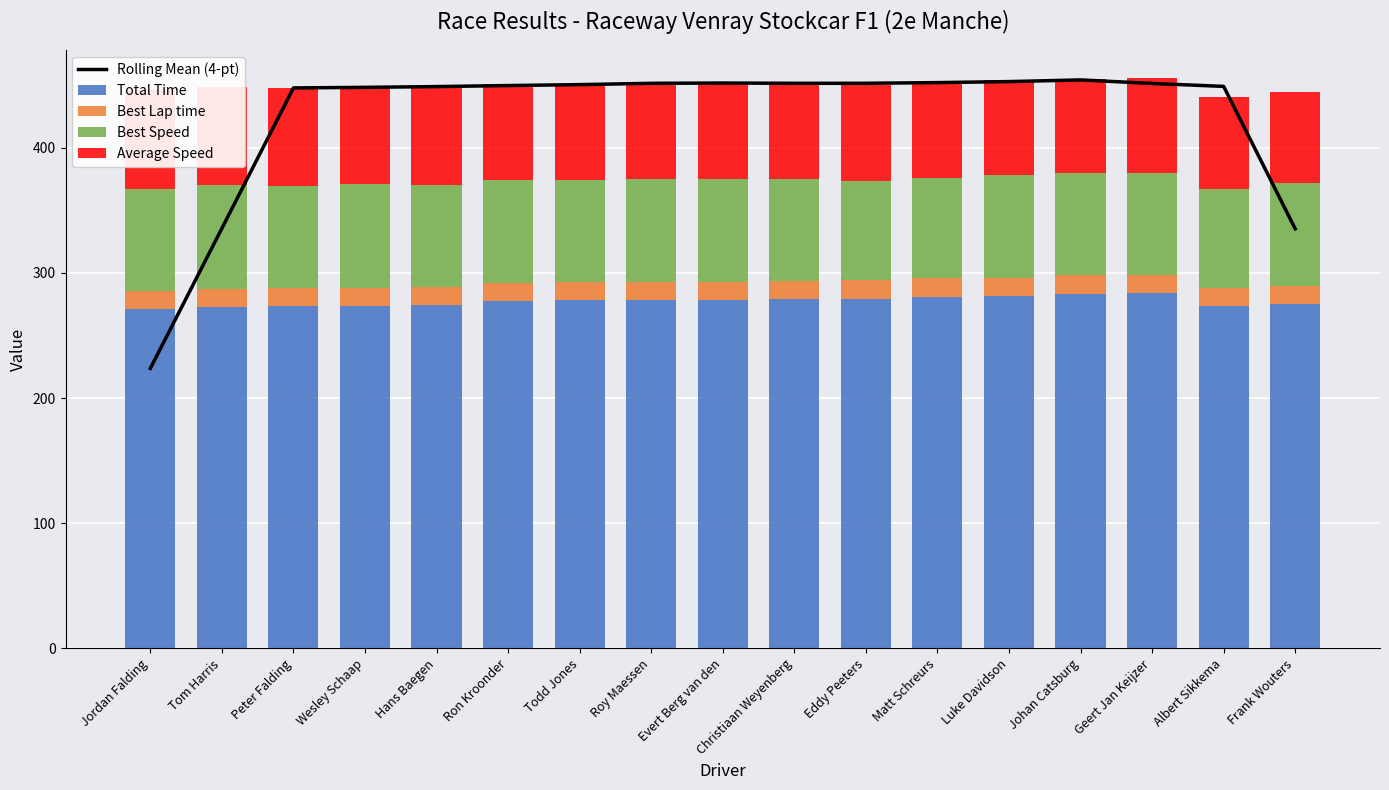

What is the label of the 16th bar from the left?

Albert Sikkema